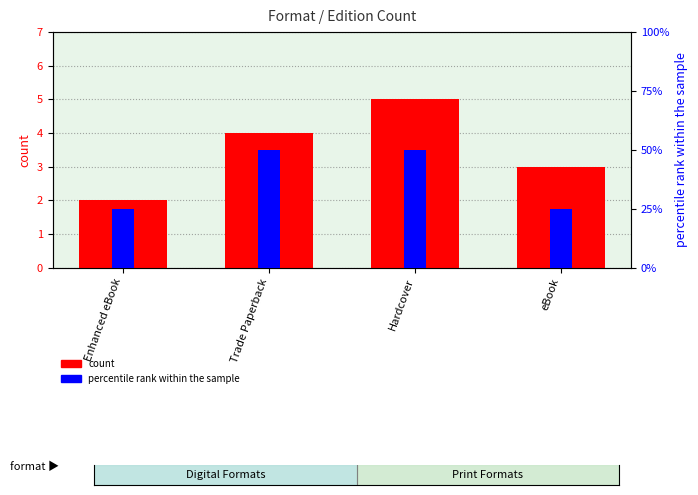

How many percentile rank within the sample values are between 1 and 2?

4